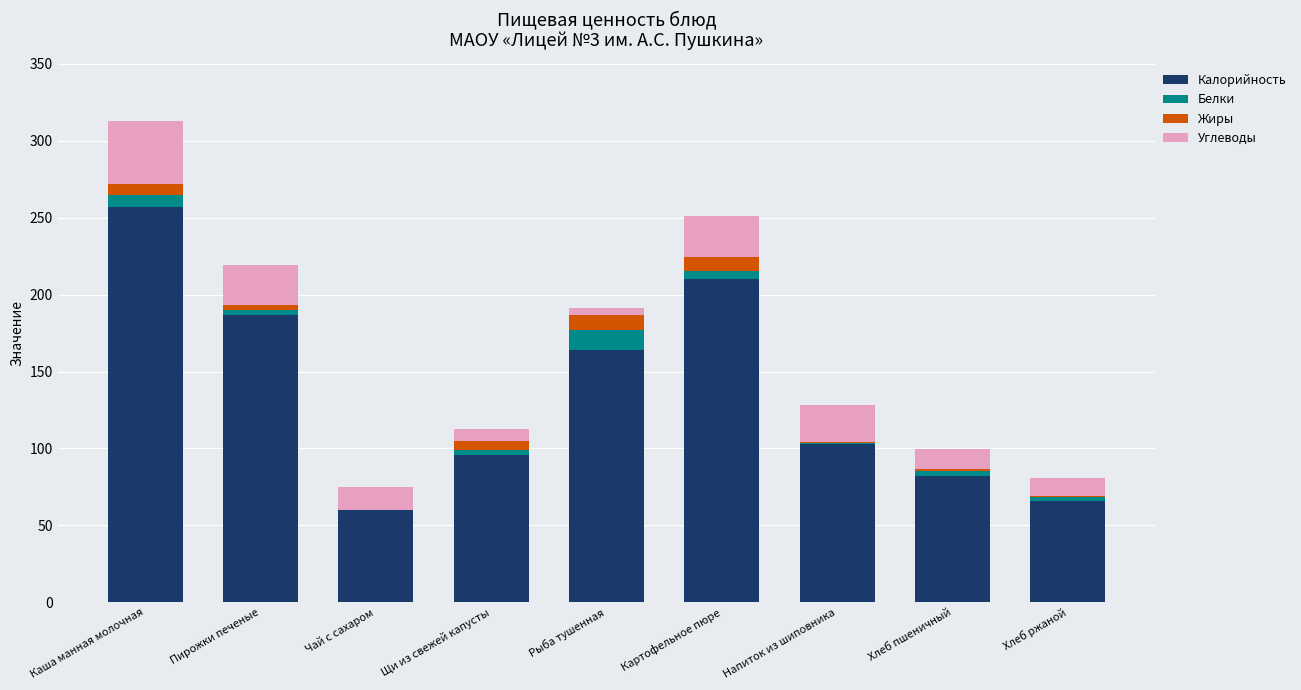

Count the number of data series in this chart.

4